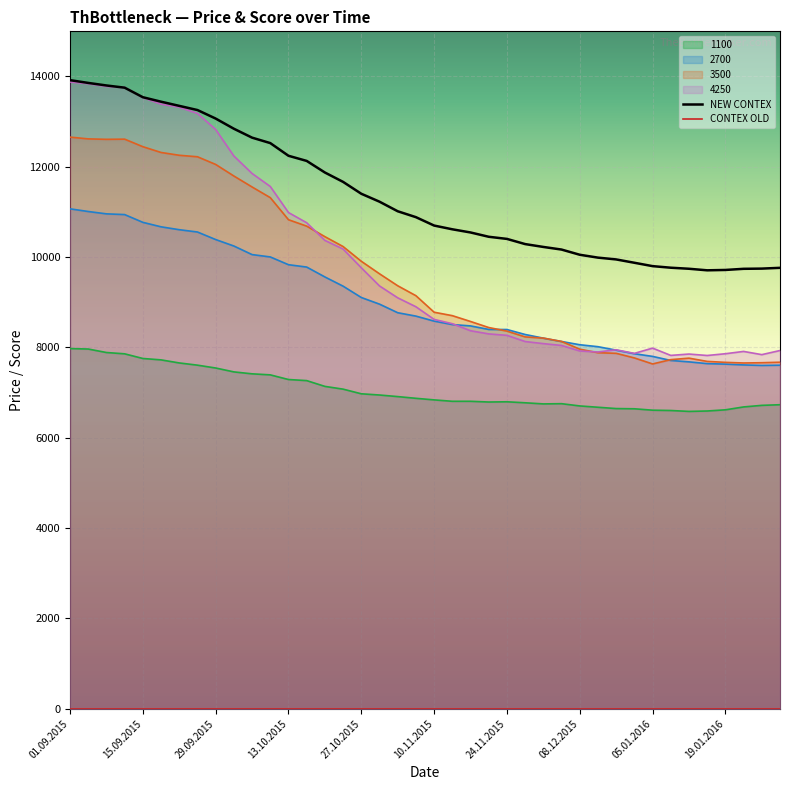

True or false: 2700 and NEW CONTEX cross at least once.

False